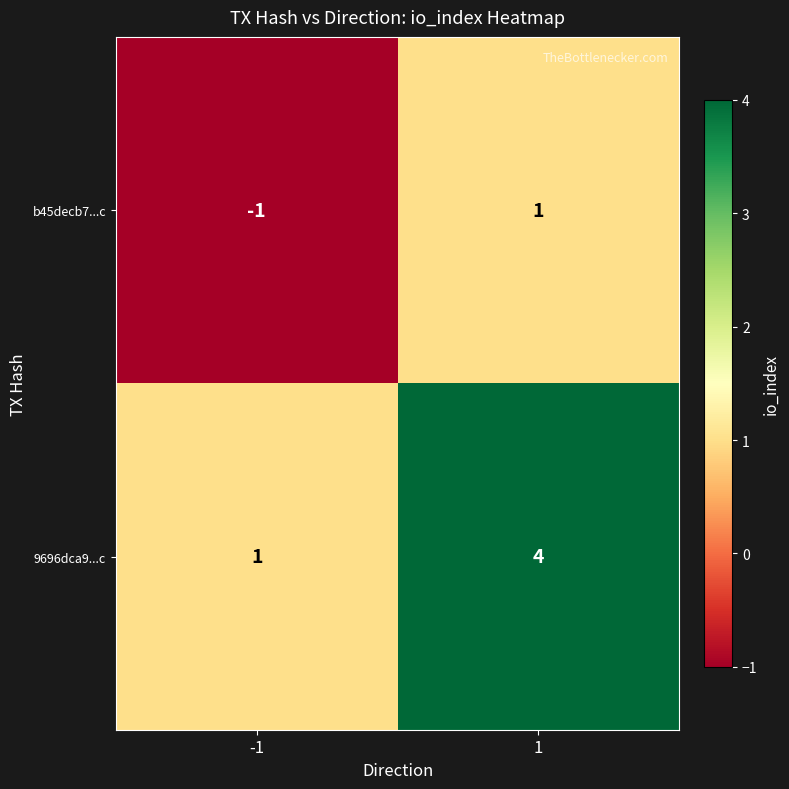

What is the maximum value shown in the chart?

4